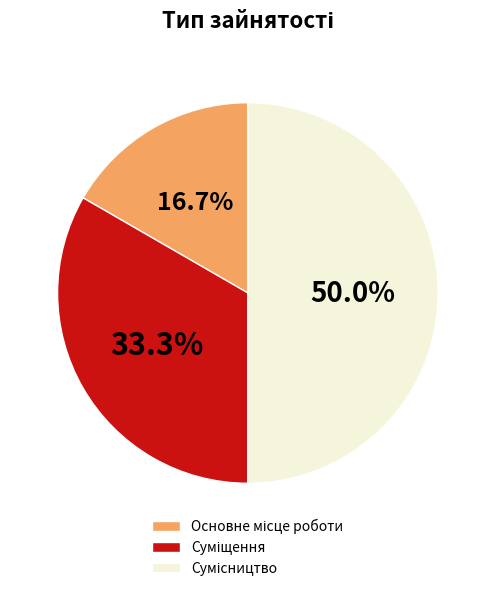

How many slices are in this pie chart?

3